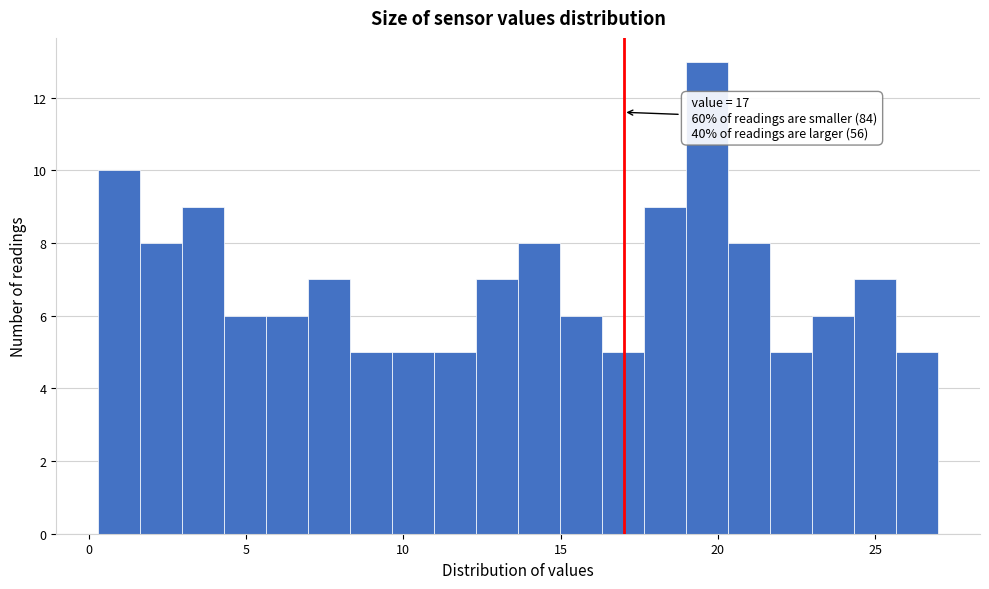

Read against the x-axis, roughly where is the centre of the tallest bar?

19.5